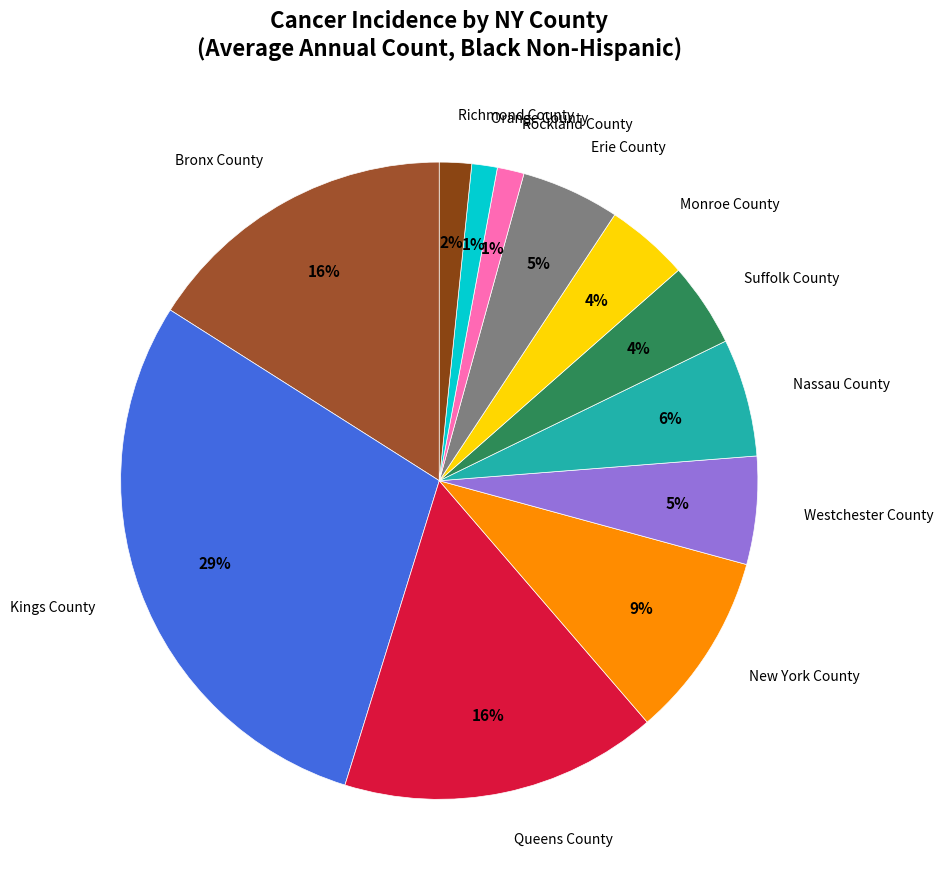

How many slices are in this pie chart?

12